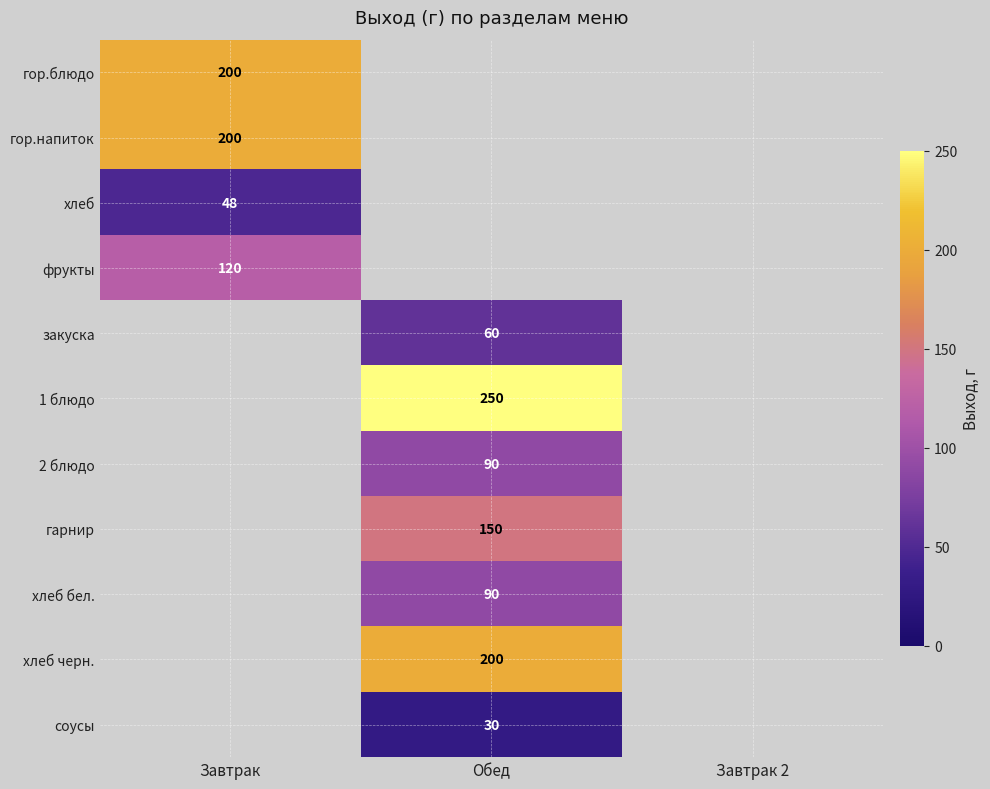

True or false: гор.напиток has a value of 200 at Завтрак.

True